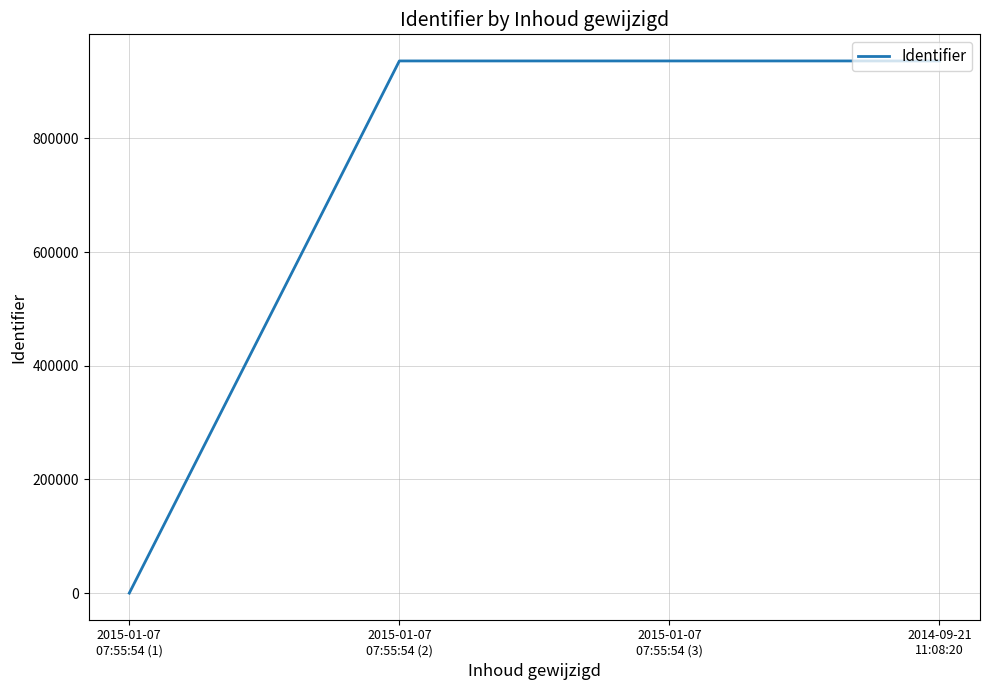

True or false: there are more than 2 points higher than both neighbors.

False